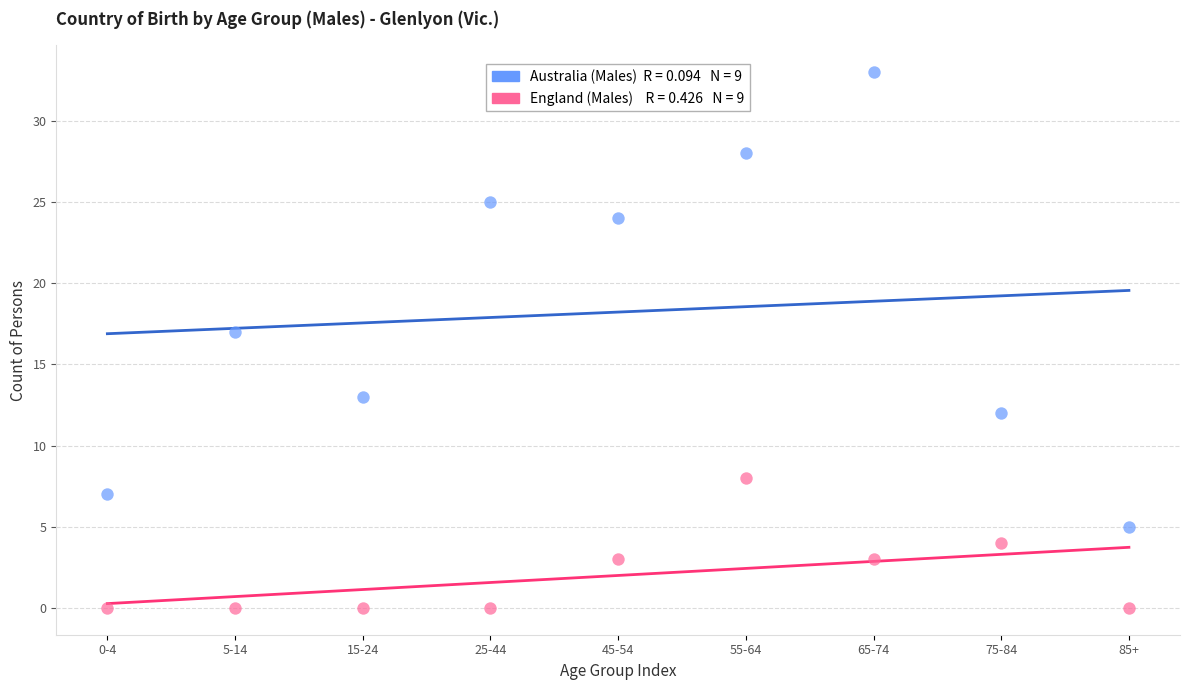

Across all series, what Y value is closest to 16?

17